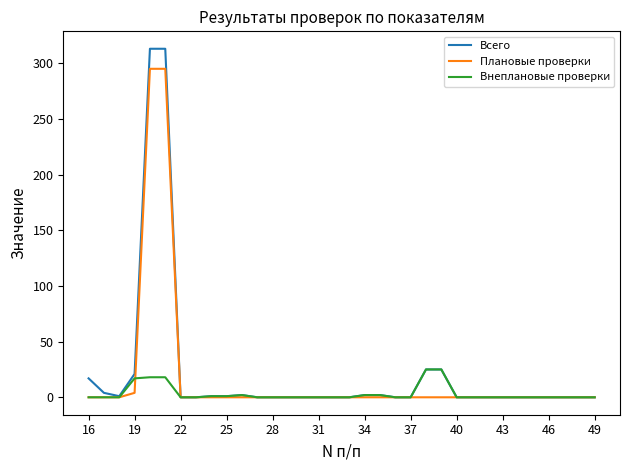

What is the highest value of the Внеплановые проверки series?

25